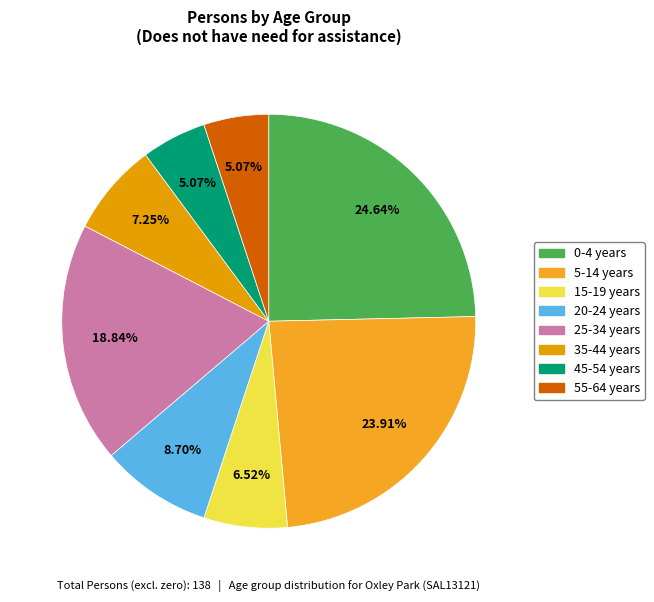

To the nearest percent, what is the difference between the 15-19 years and 35-44 years slice percentages?

1%